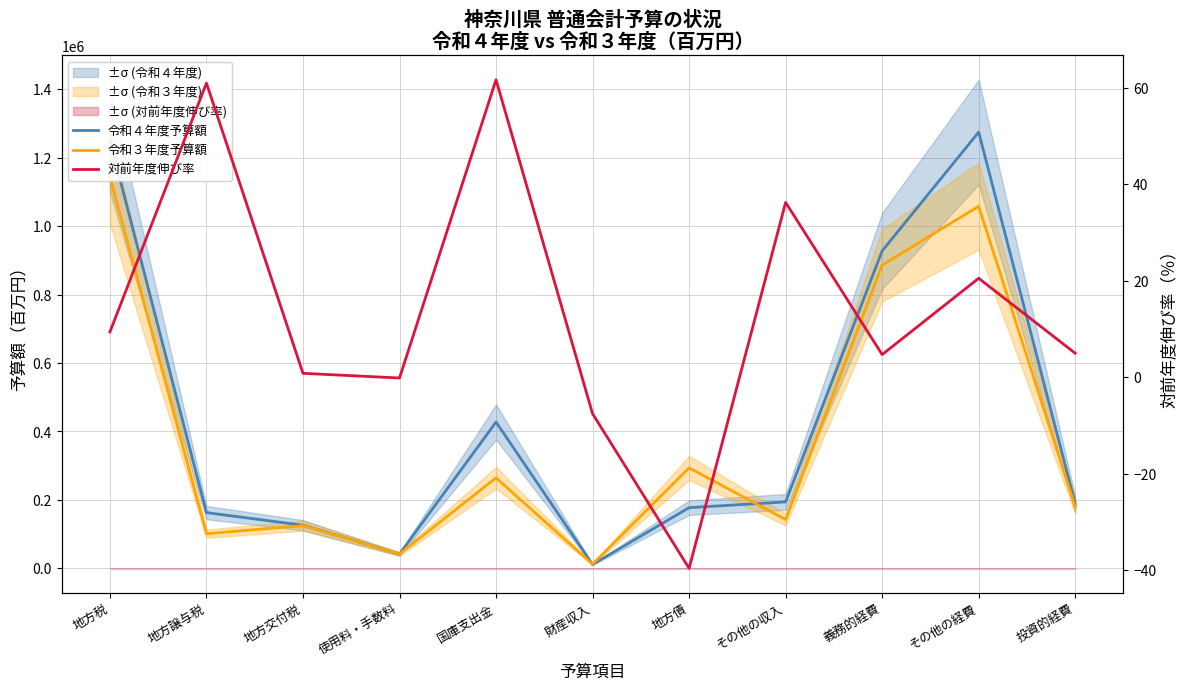

Is the value of 対前年度伸び率 at 財産収入 greater than the value of 令和３年度予算額 at 地方交付税?

No